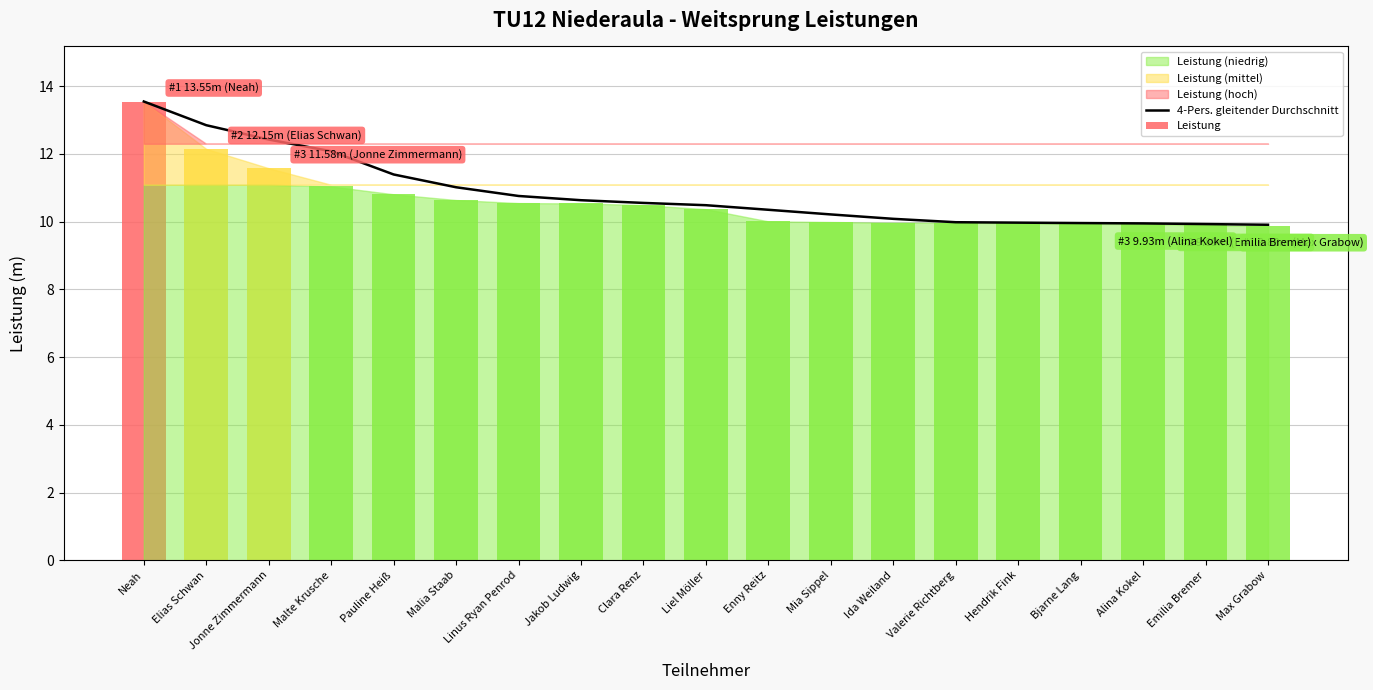

True or false: 4-Pers. gleitender Durchschnitt has a value of 8.0 at Jonne Zimmermann.

False